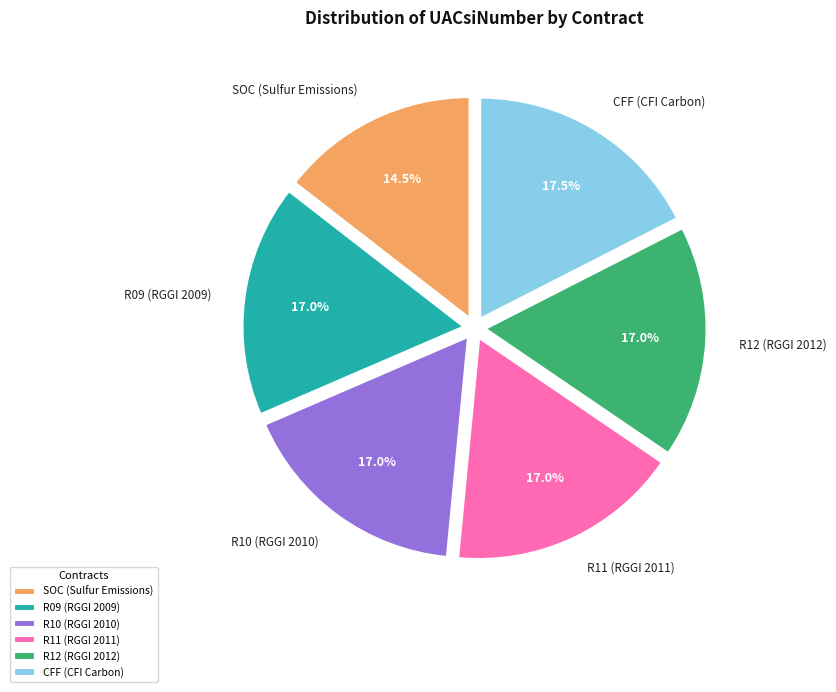

Does CFF (CFI Carbon) account for over 50% of the chart?

No